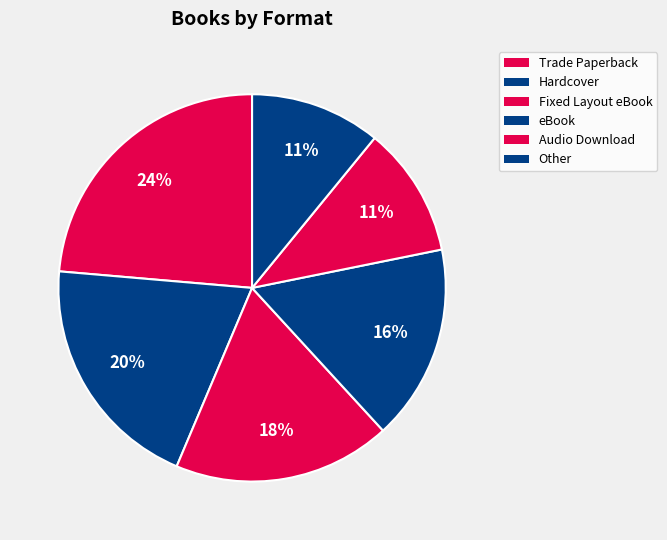

What is the change in value from eBook to Audio Download?

-3